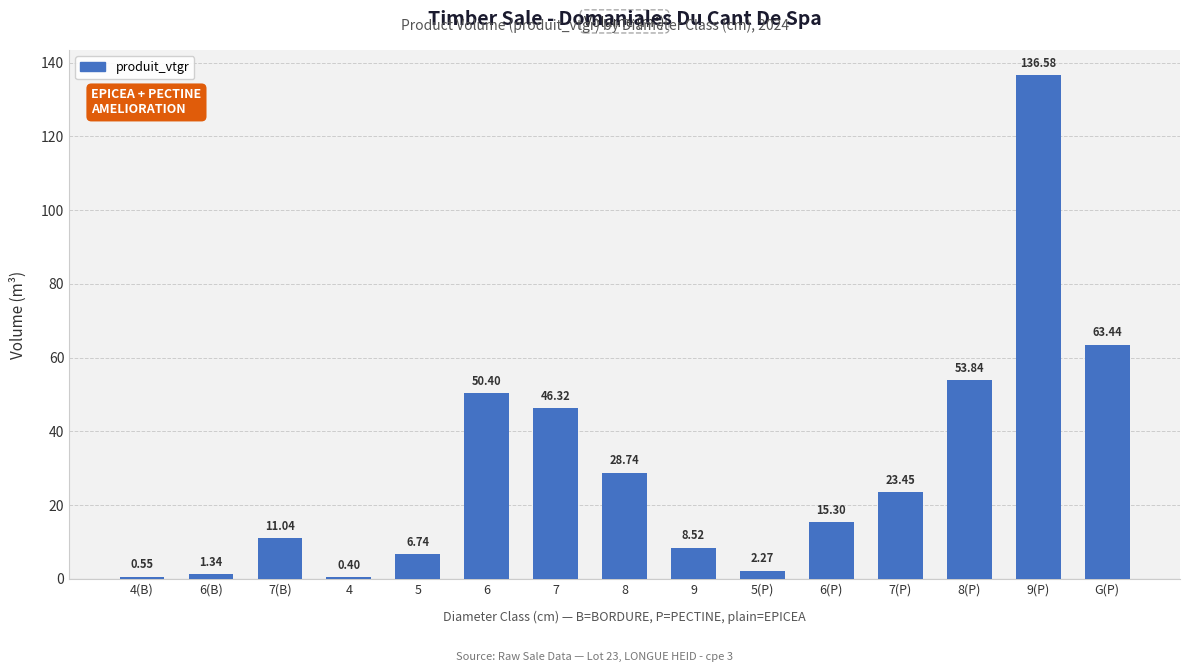

What is the sum of all values?

448.9